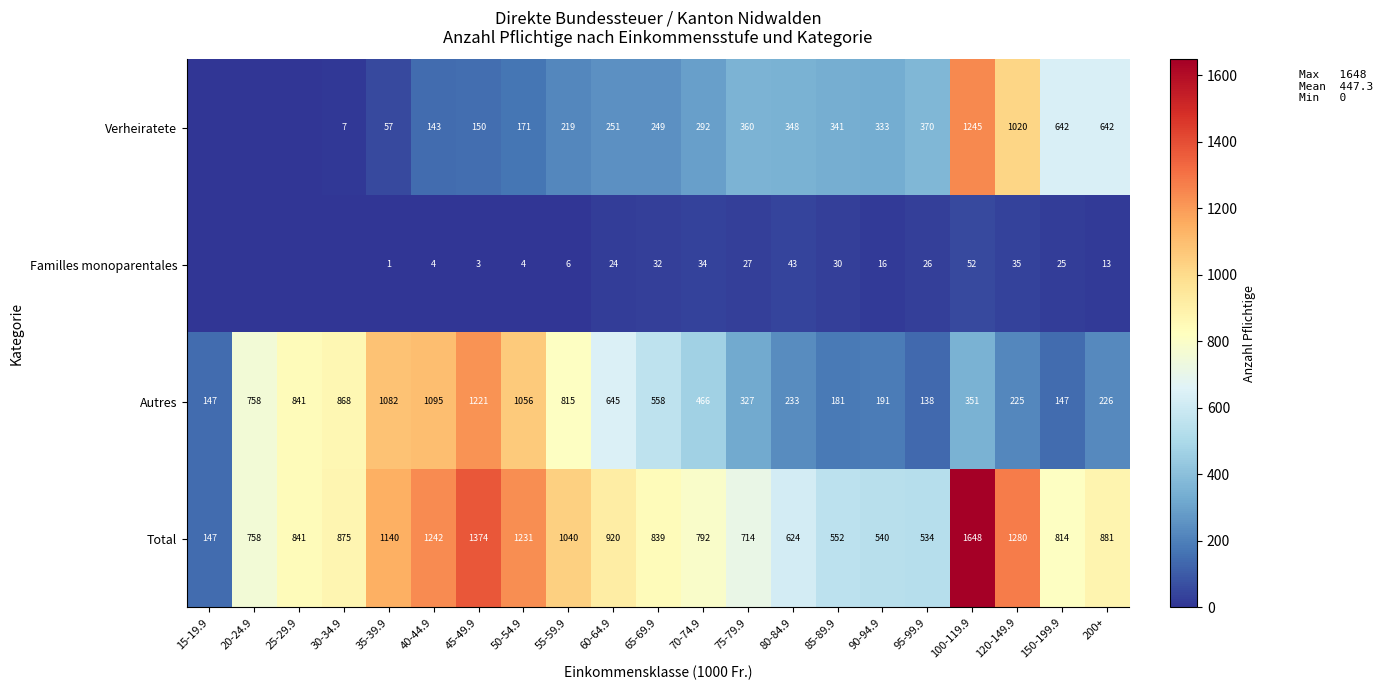

At 90-94.9, list the series in order from smallest to largest.

Familles monoparentales, Autres, Verheiratete, Total